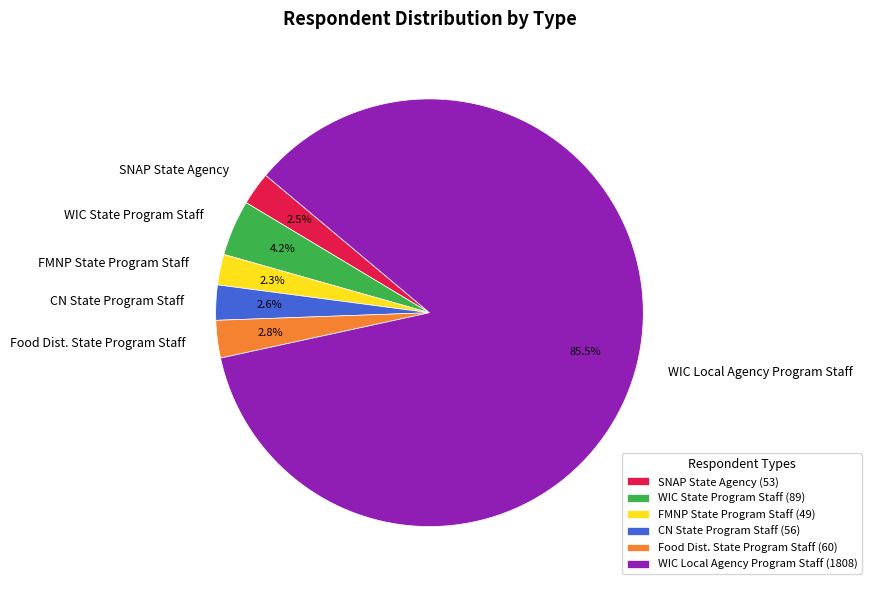

Which has a higher value, SNAP State Agency or WIC State Program Staff?

WIC State Program Staff